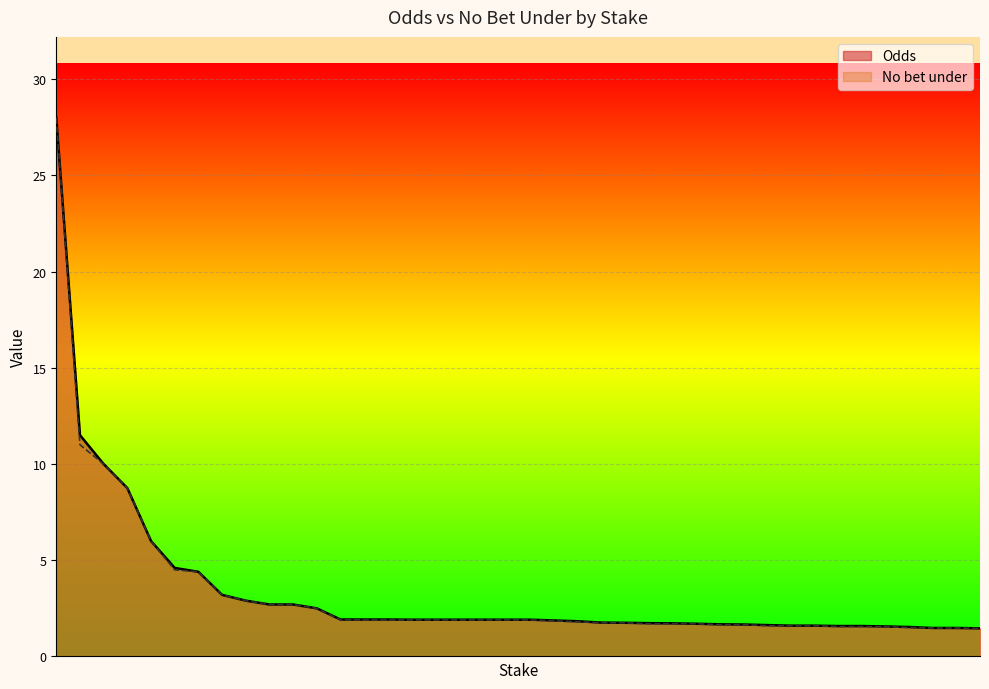

What is the difference between the maximum and second lowest values in the No bet under series?

26.5